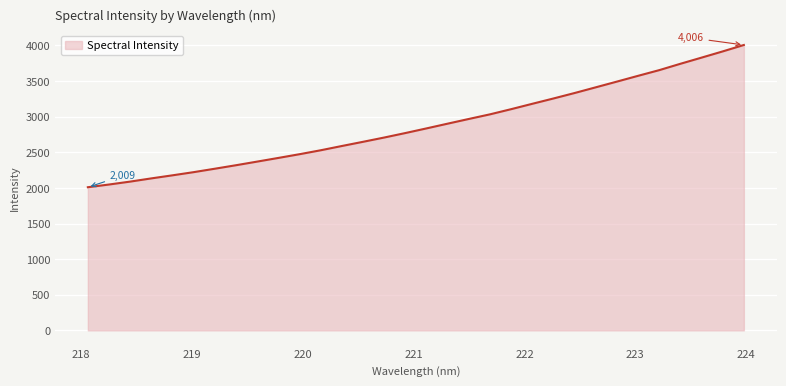

Count the number of categories in the chart.

32